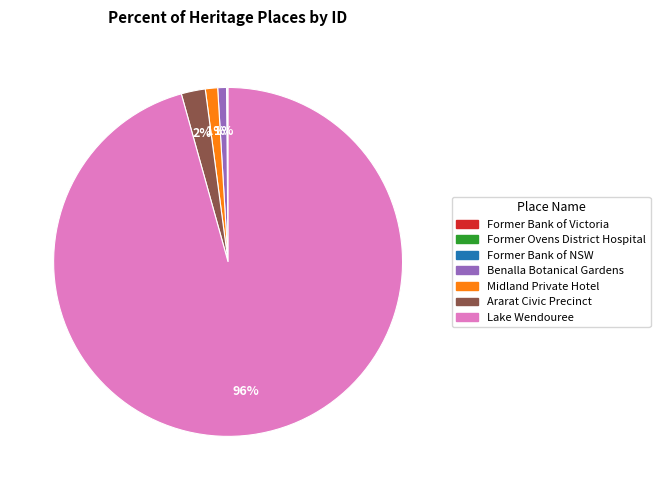

To the nearest percent, what is the difference between the largest and smallest slice percentages?

96%